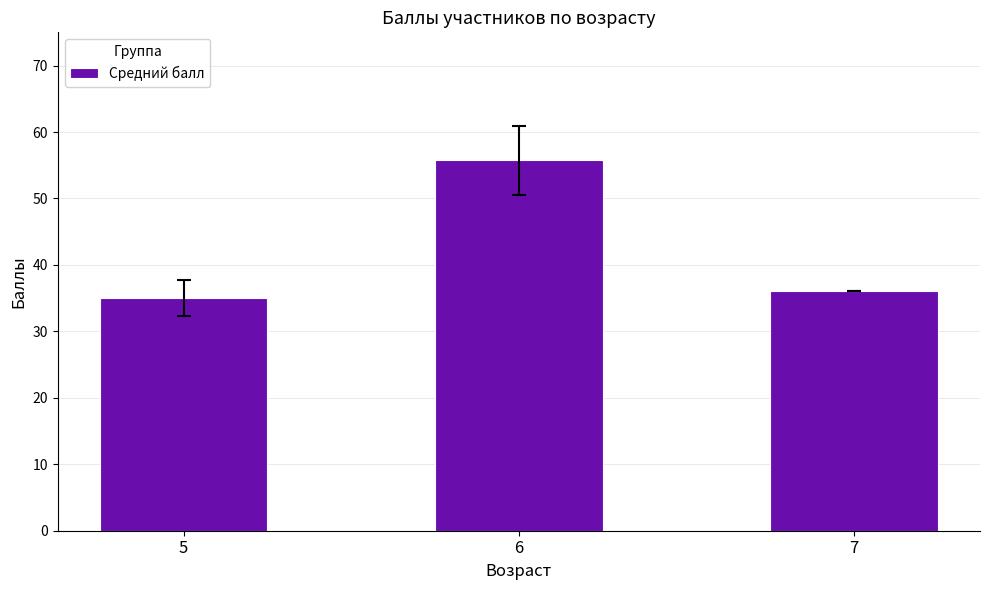

What is the difference between the second highest and minimum values?

1.0